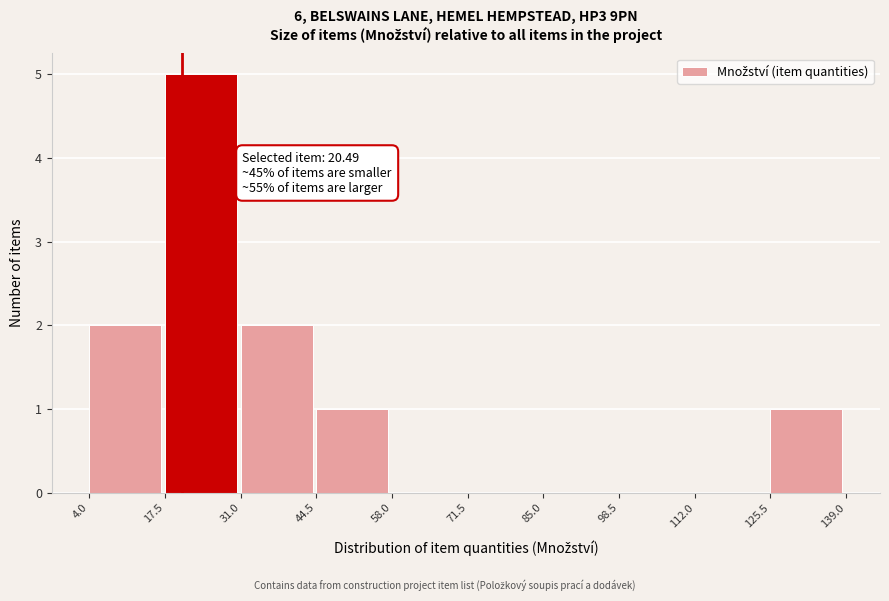

Which range on the x-axis has the tallest bar?

17.5 to 31.0